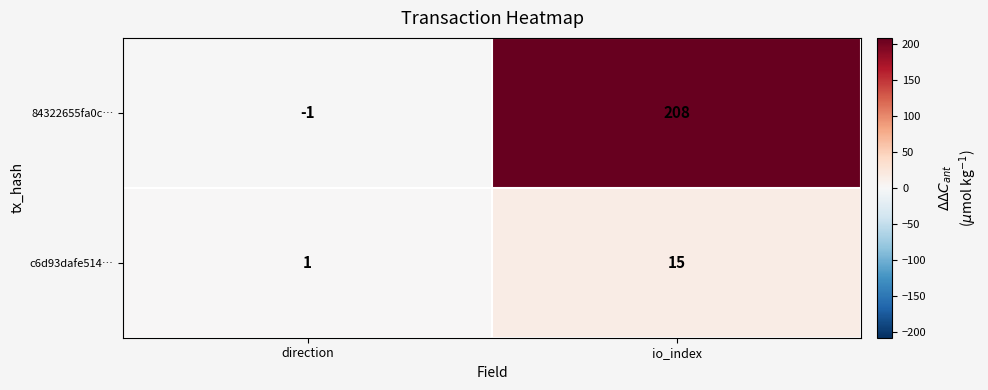

Count the number of categories in the chart.

2